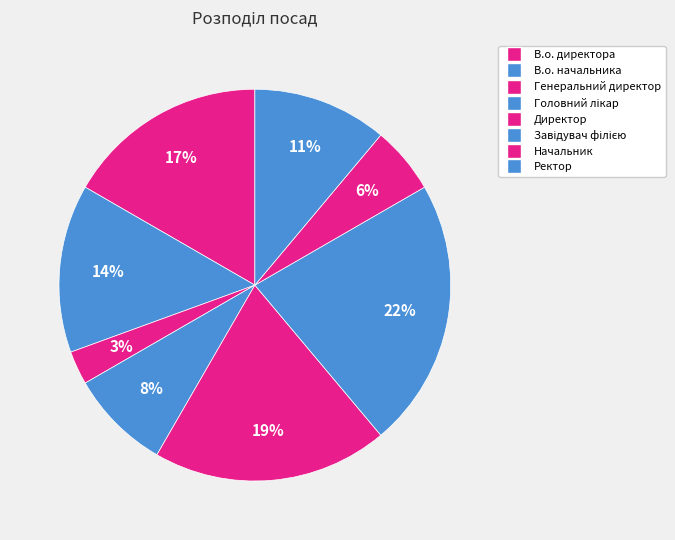

Which slice is the largest?

Завідувач філією